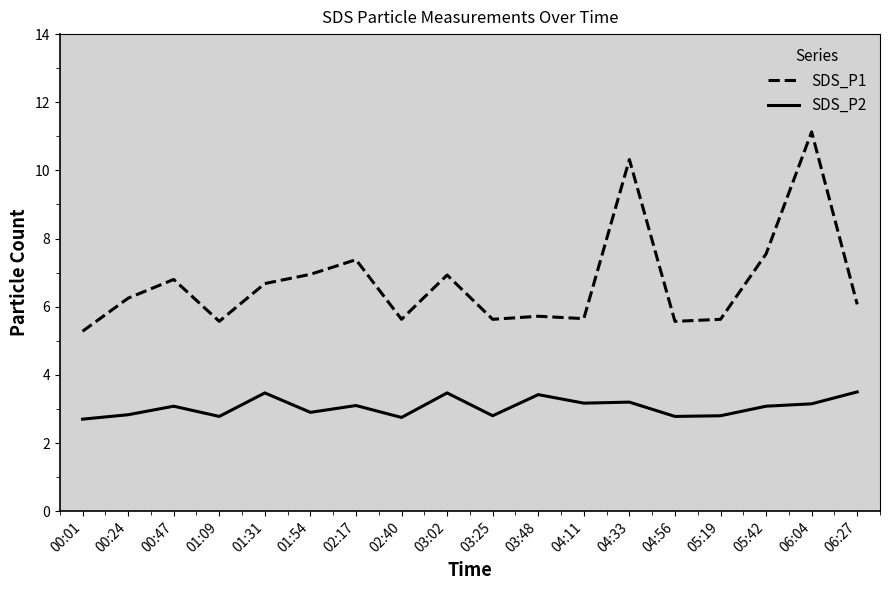

What position from the right is 00:24?

17